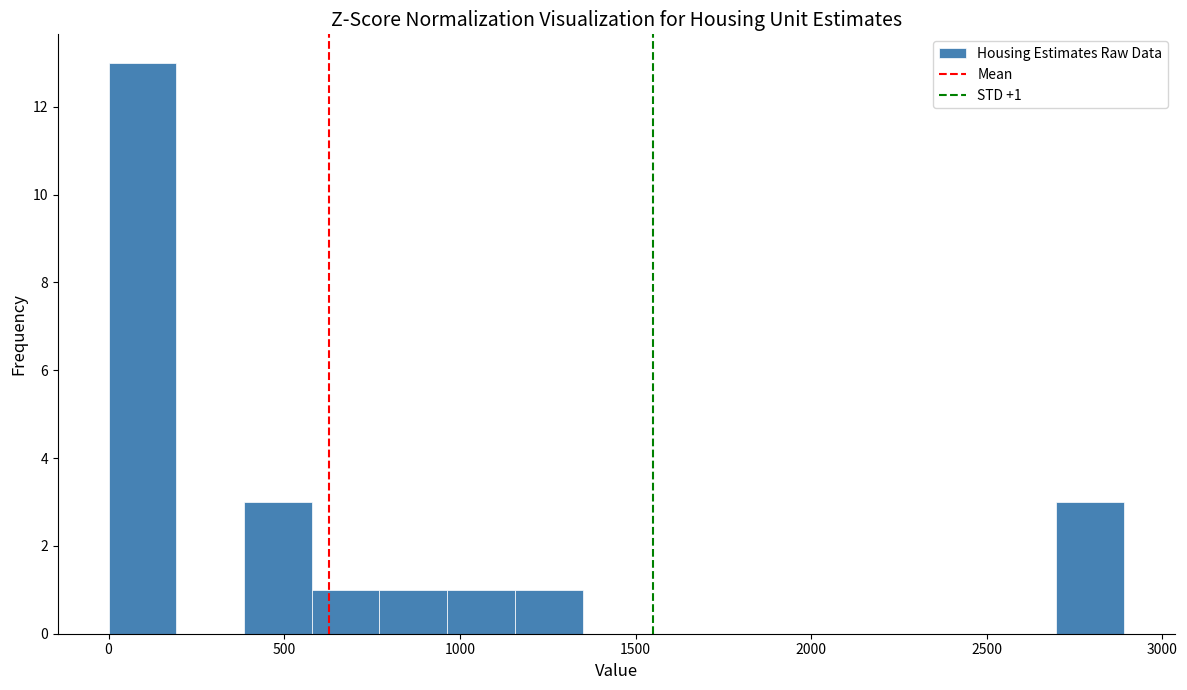

Around what value on the x-axis is the tallest bar? Give the approximate position of its centre, as read against the axis.

100